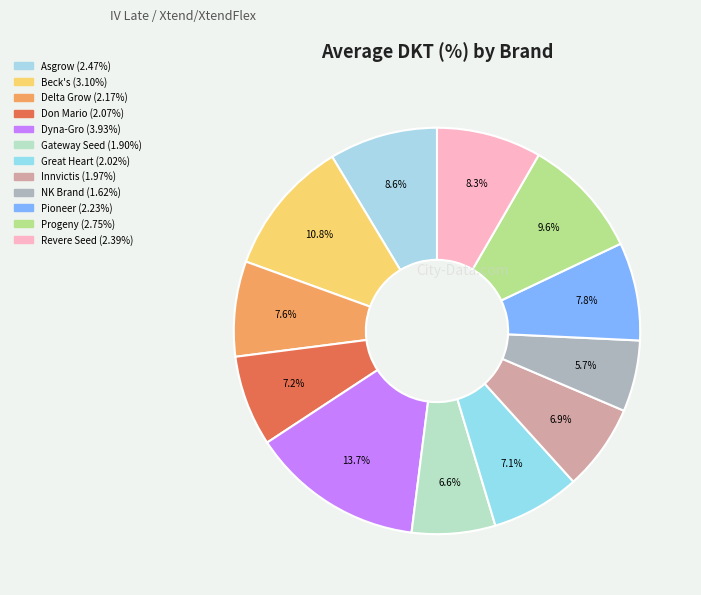

What percentage do Innvictis and NK Brand together represent?

12.5%